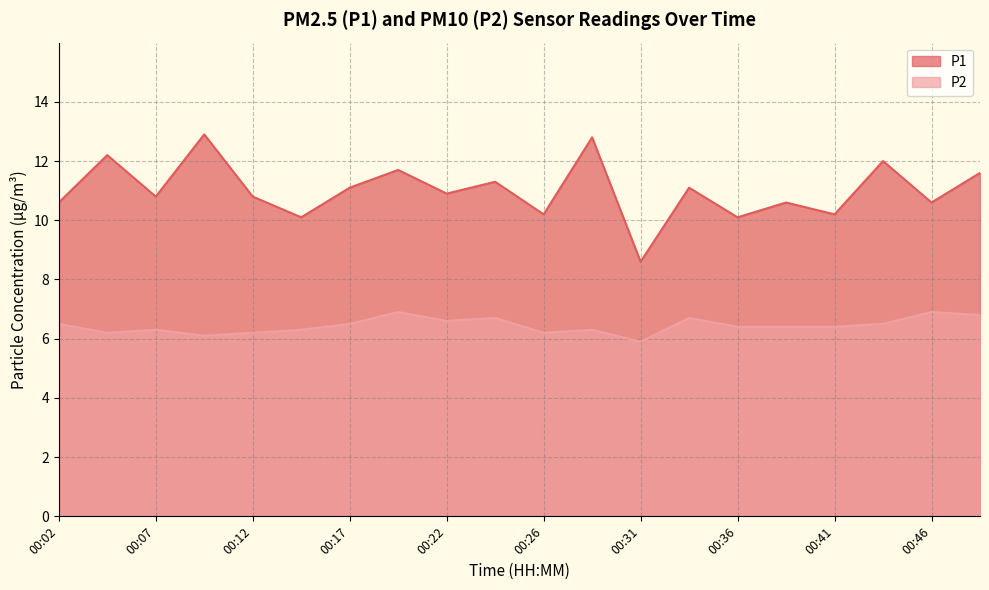

Reading left to right, extract all data points from this chart.

P1: 10.6	12.2	10.8	12.9	10.8	10.1	11.1	11.7	10.9	11.3	10.2	12.8	8.6	11.1	10.1	10.6	10.2	12.0	10.6	11.6
P2: 6.5	6.2	6.3	6.1	6.2	6.3	6.5	6.9	6.6	6.7	6.2	6.3	5.9	6.7	6.4	6.4	6.4	6.5	6.9	6.8